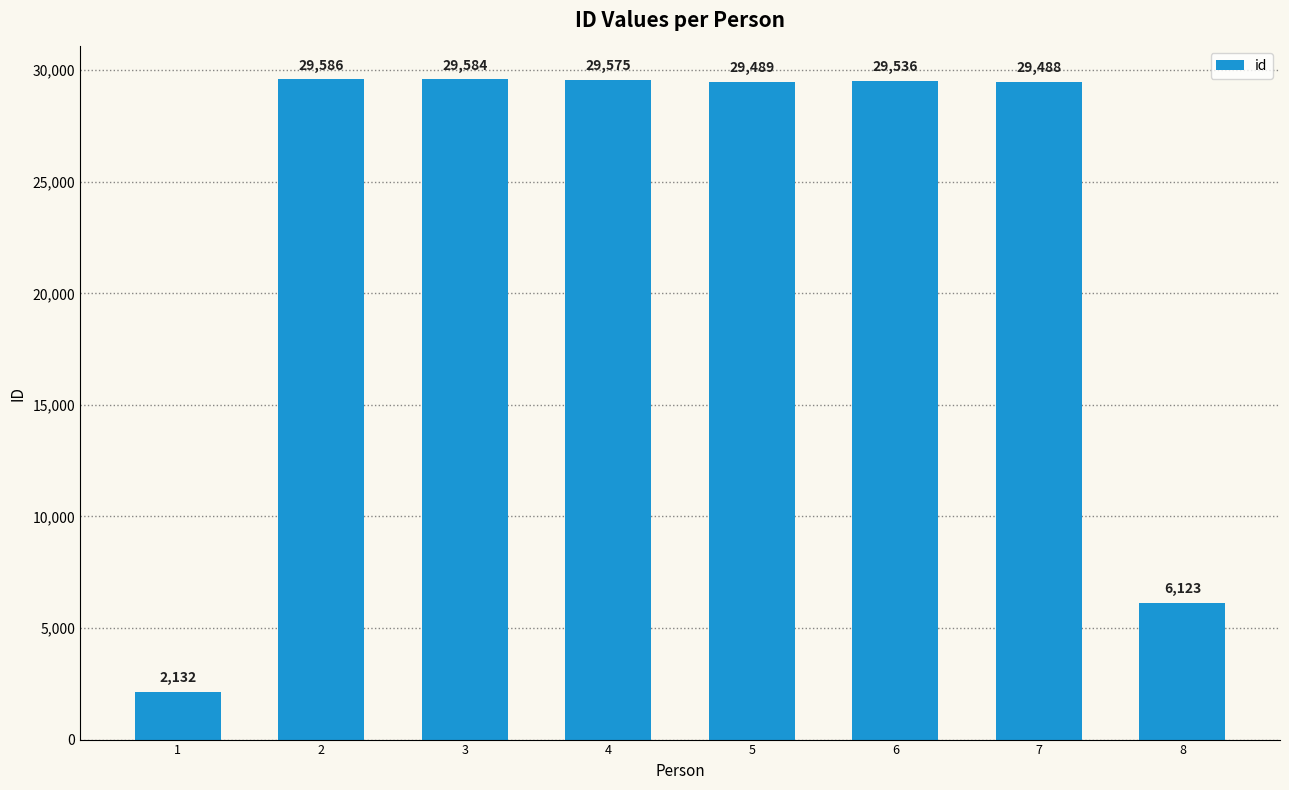

What is the difference between the second highest and minimum values?

27452